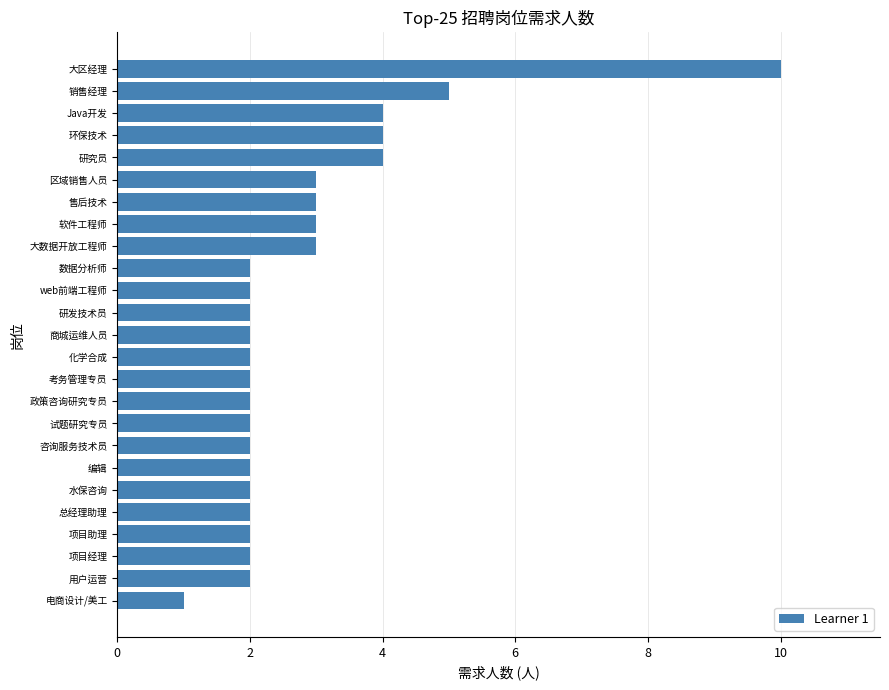

What is the change in value from 总经理助理 to 销售经理?

+3